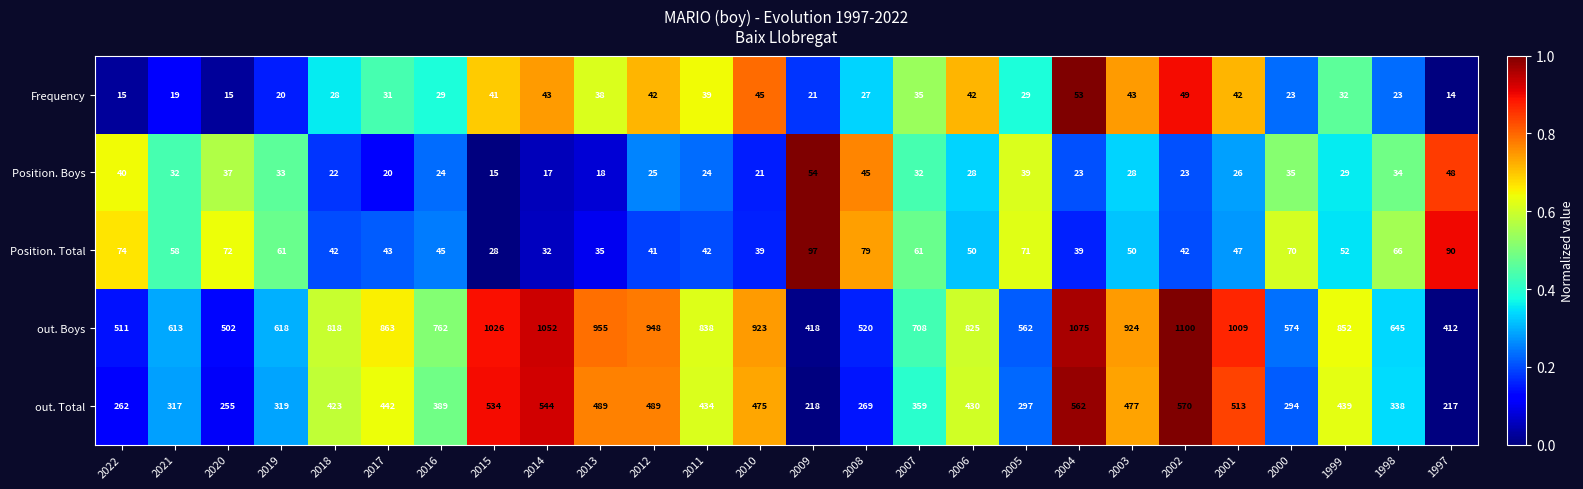

At which category is the sum across all series the highest?

2002